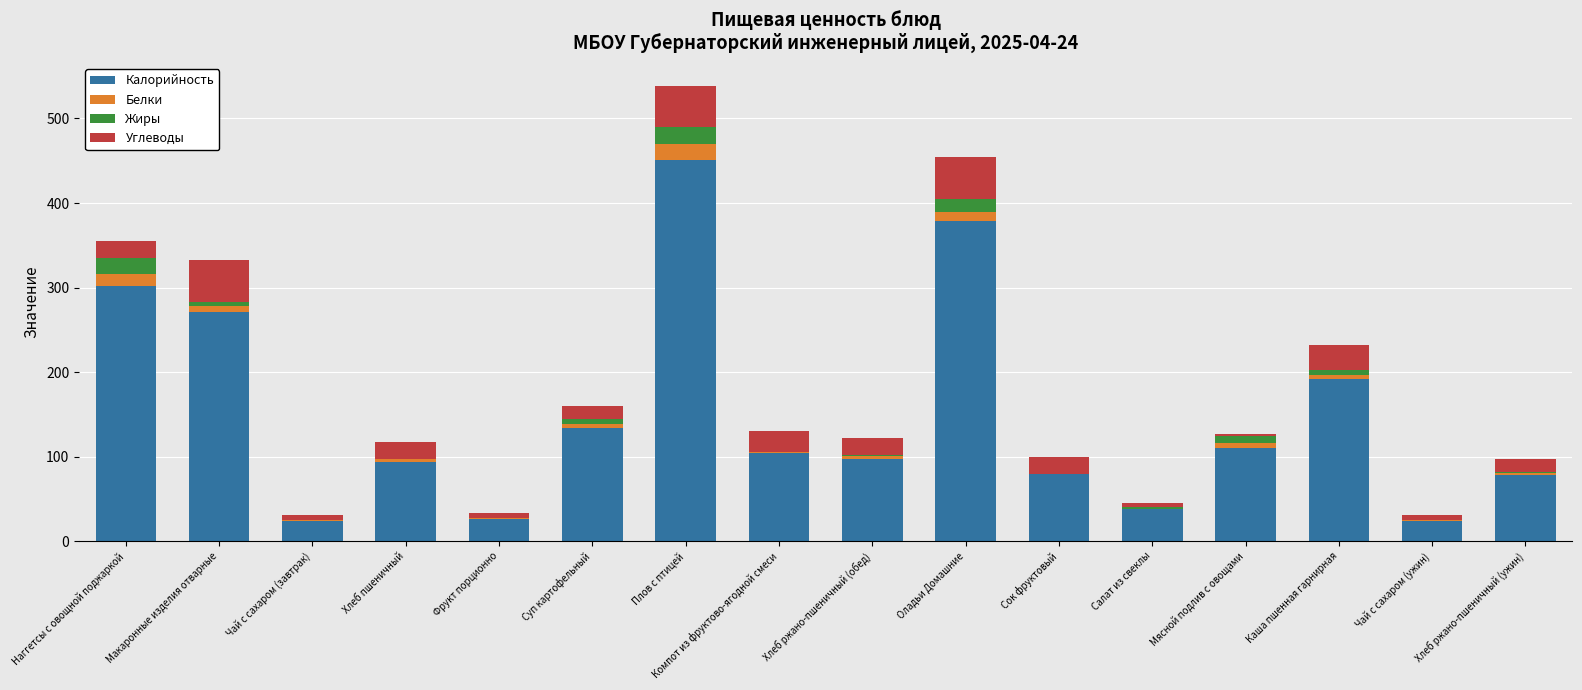

The value of Калорийность at Макаронные изделия отварные is 271.1. True or false?

True